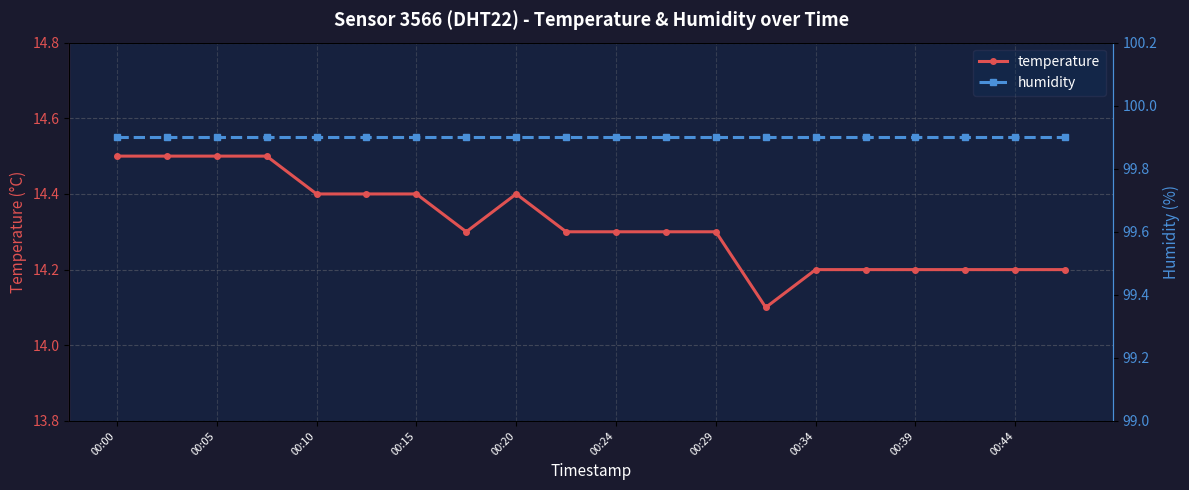

Read the humidity value at 19.

99.9